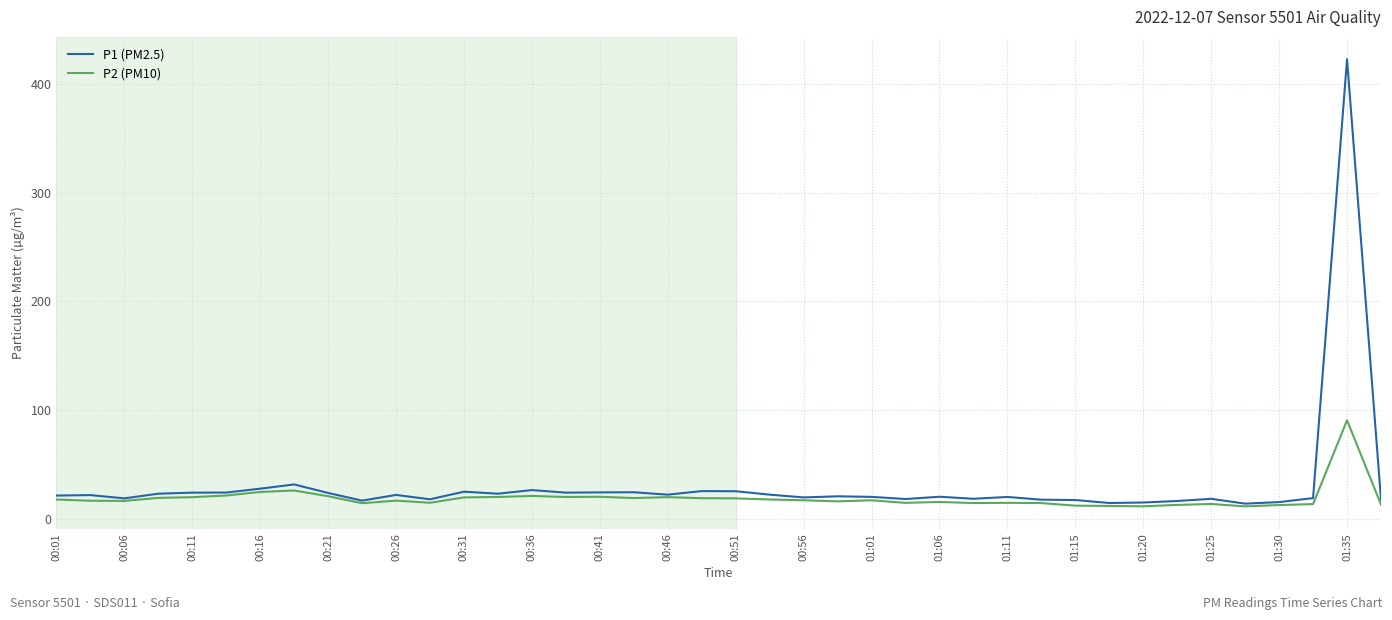

Rank the series by their maximum value, from highest to lowest.

P1 (PM2.5), P2 (PM10)